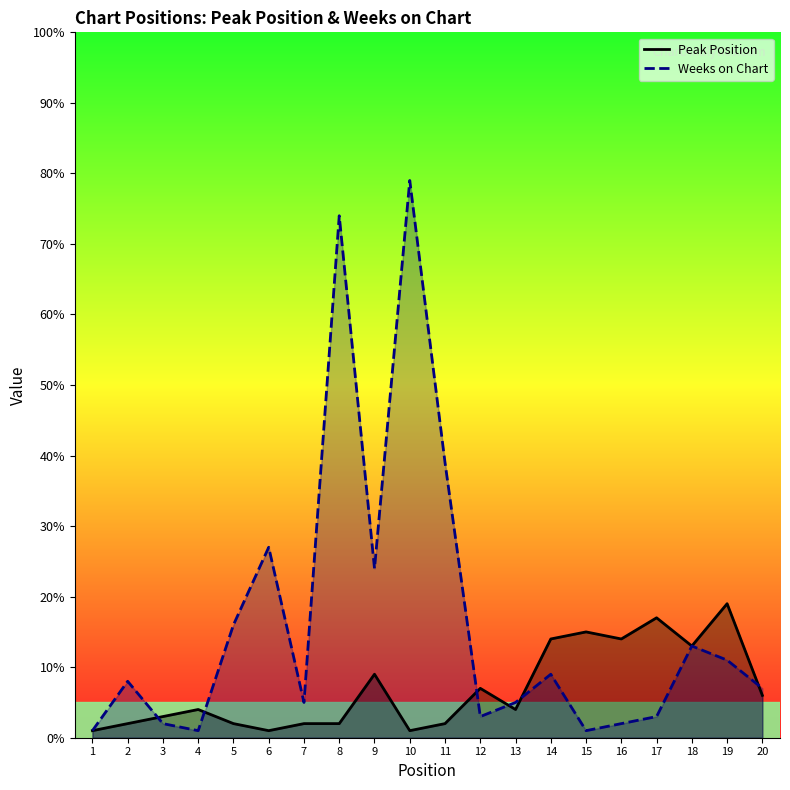

Where do Weeks on Chart and Peak Position first cross each other?

2 and 3